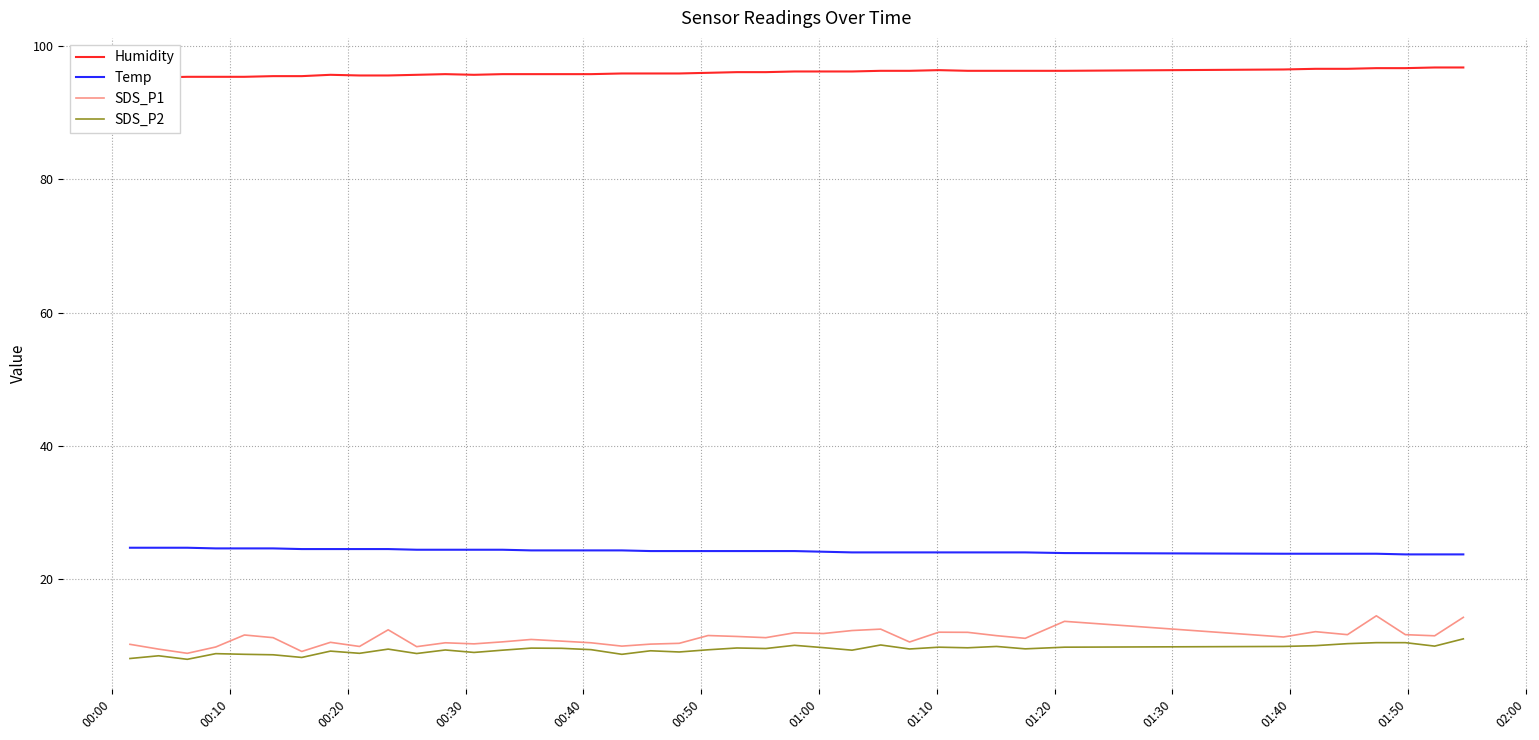

Does the chart display data point markers on the line(s)?

No